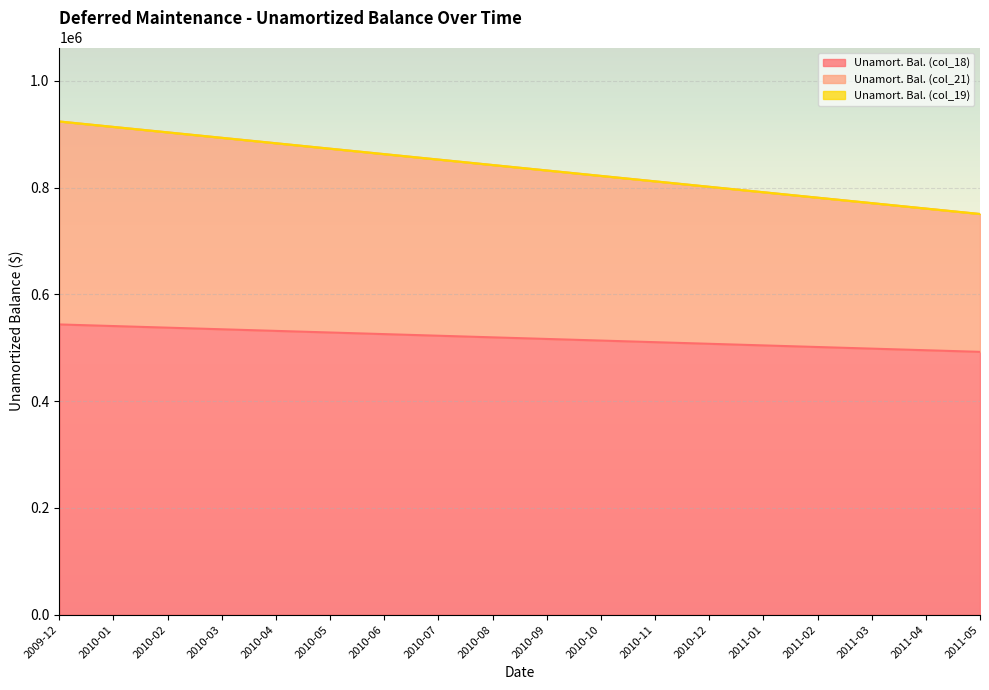

True or false: Unamort. Bal. (col_21) has a value of 184690.3 at 2010-07.

False